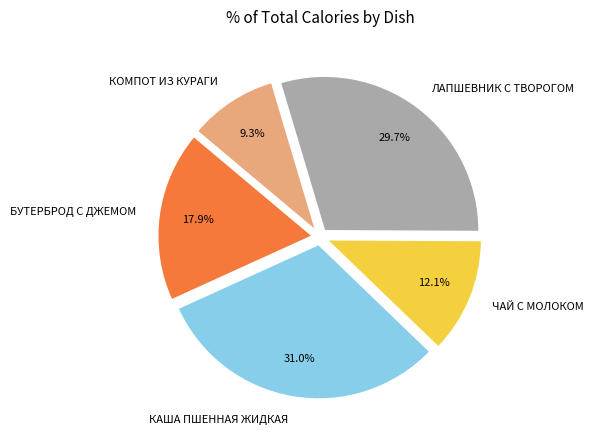

Does КАША ПШЕННАЯ ЖИДКАЯ represent more than half of the total?

No